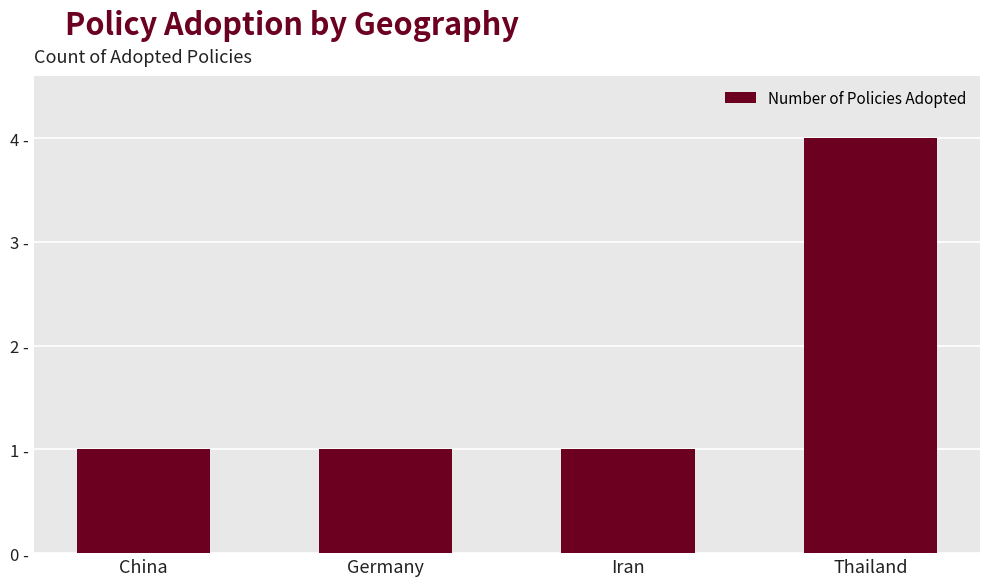

Are the bars horizontal?

No